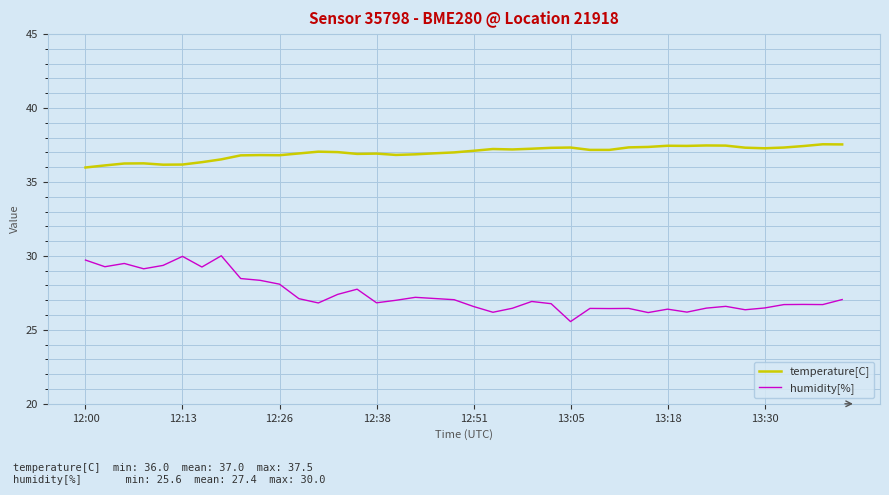

Does the chart have visible grid lines?

Yes